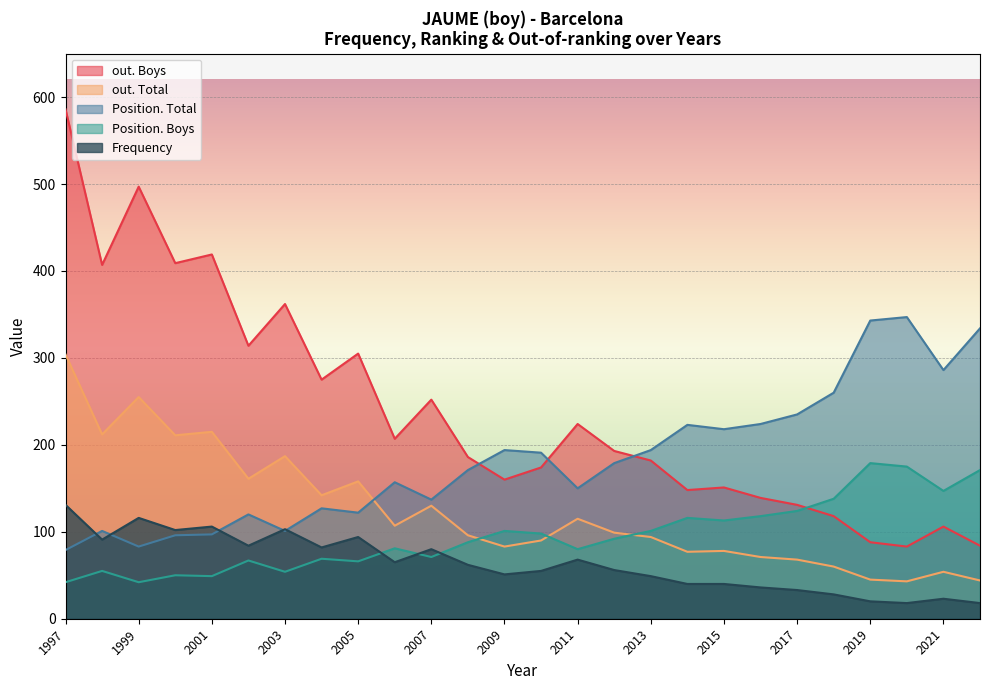

What is the difference between the highest and lowest values at 1997?

544